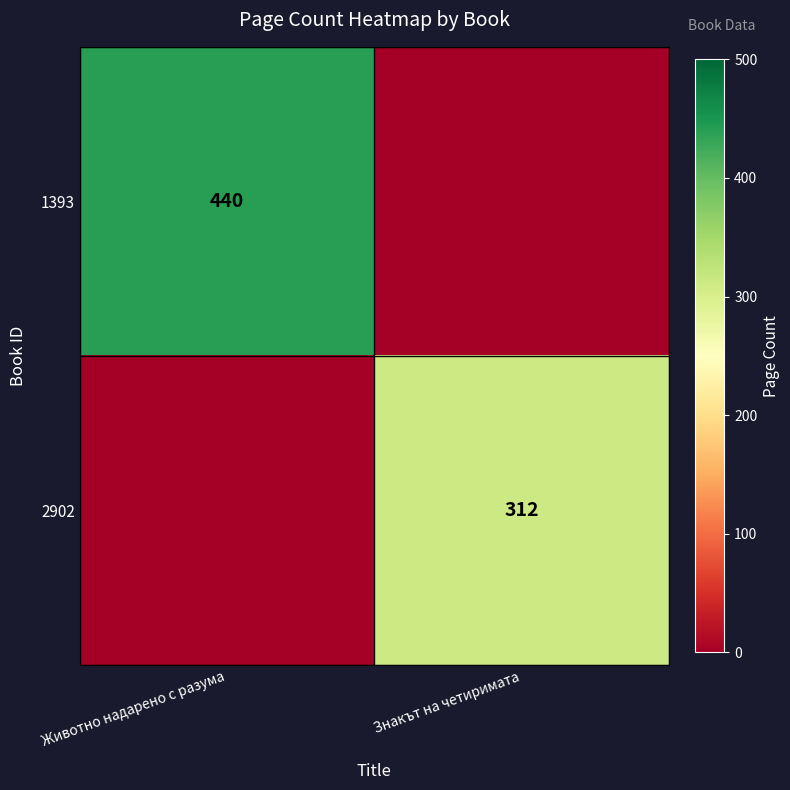

Is it true that 1393 equals 440 at Животно надарено с разума?

True